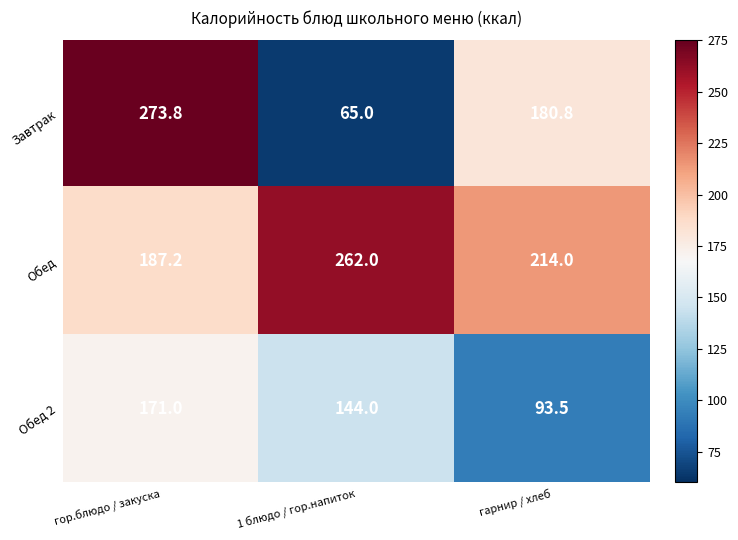

At how many categories does at least one series exceed 131?

3